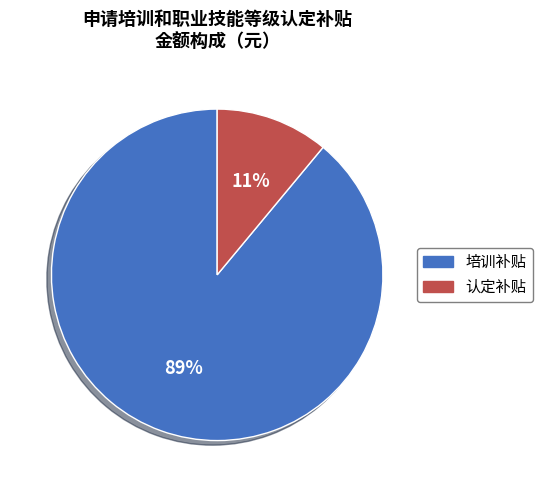

Is there any slice that represents more than half of the pie?

Yes